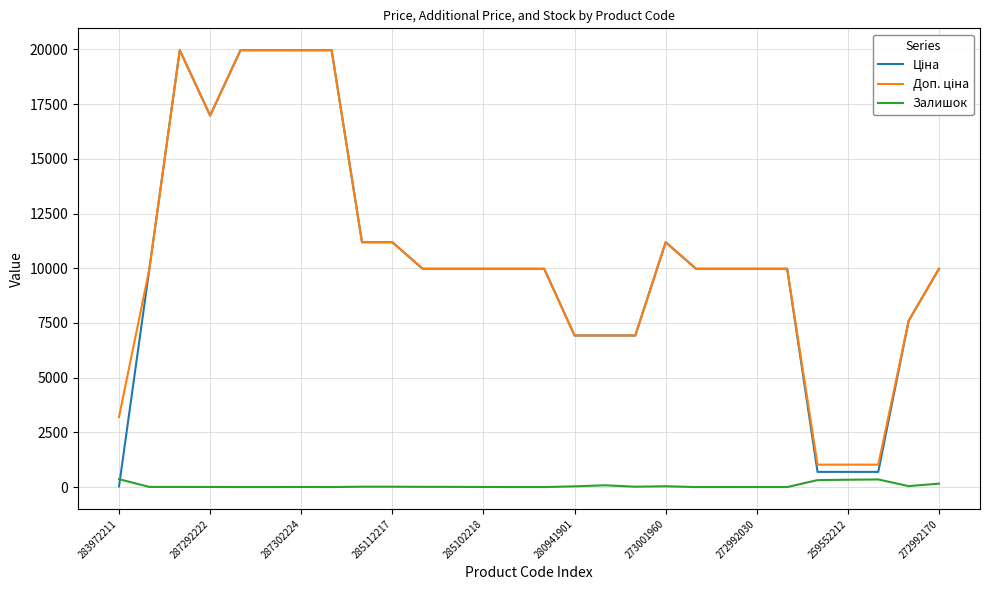

How many lines are shown in the chart?

3